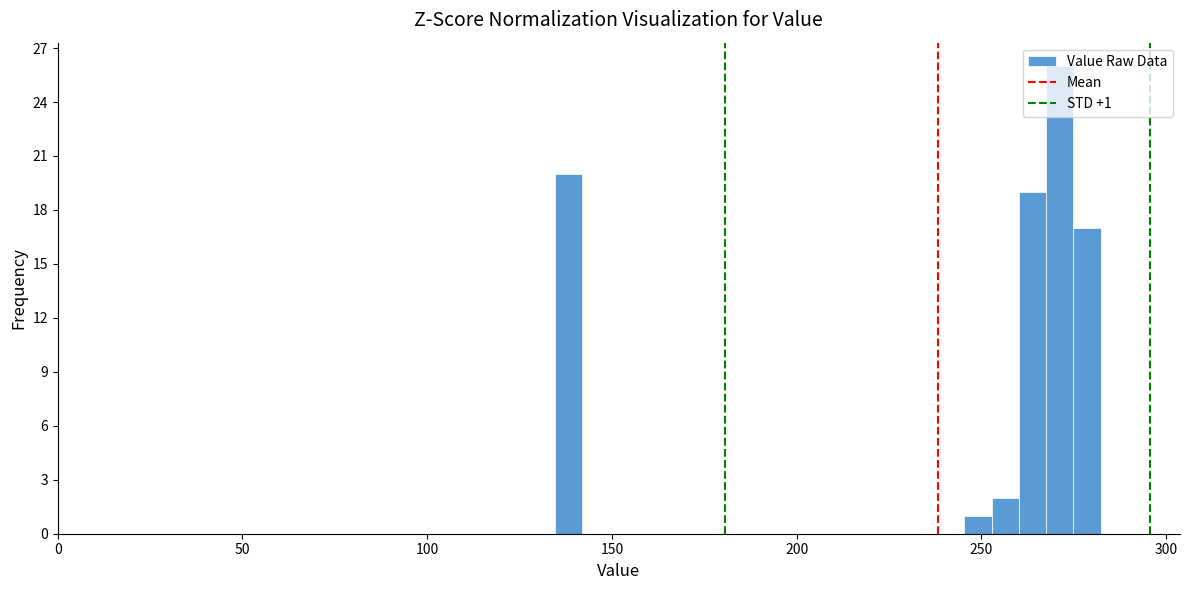

Read against the x-axis, roughly where is the centre of the tallest bar?

270